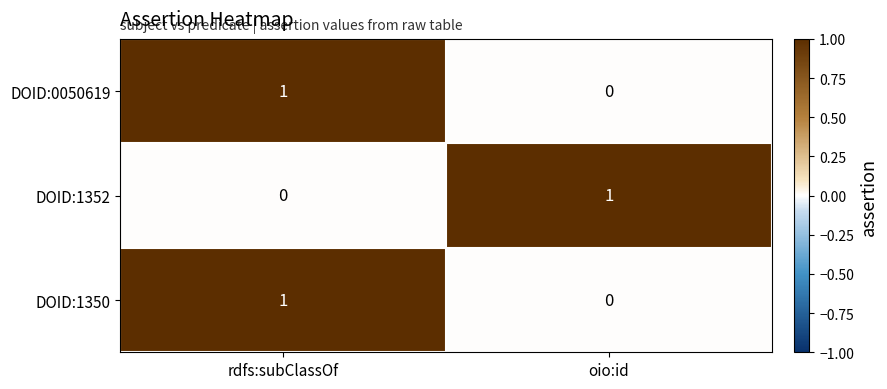

At which label is DOID:1350 closest to 0?

oio:id